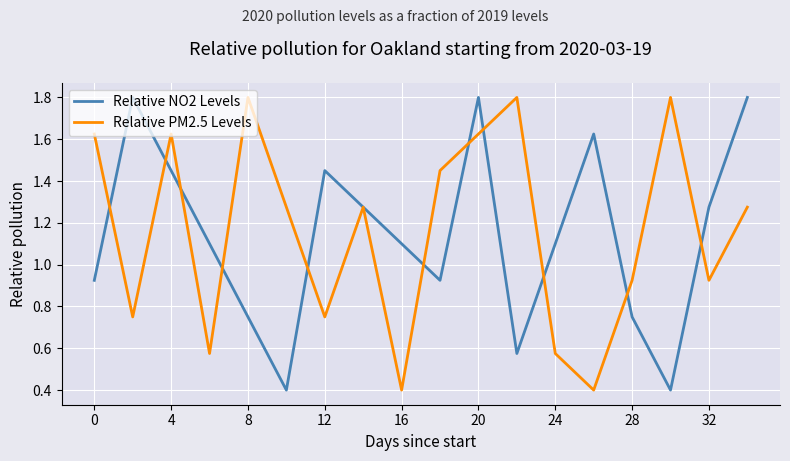

What is the highest value of the Relative PM2.5 Levels series?

1.8